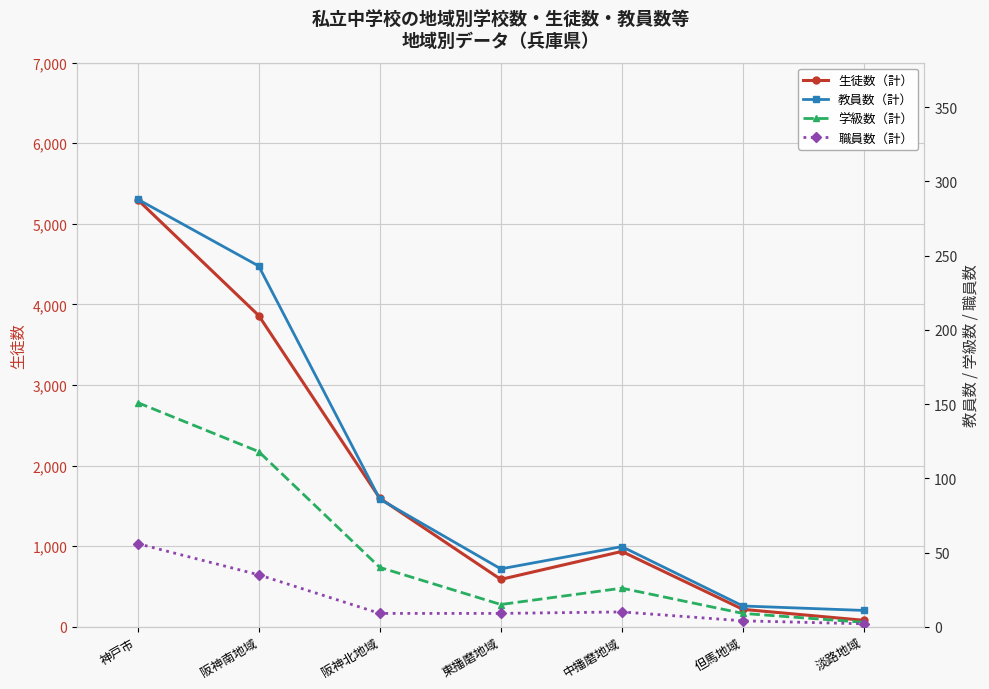

At which label is 職員数（計） closest to 29?

阪神南地域